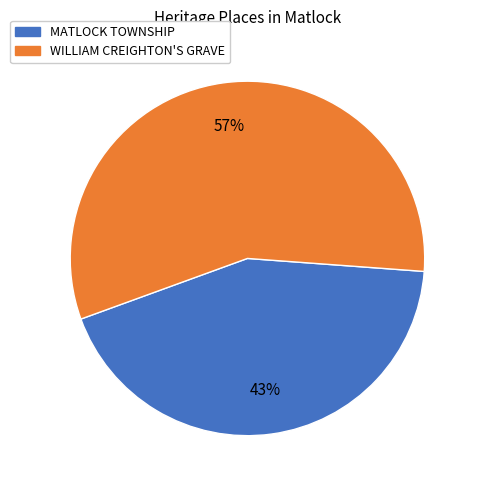

To the nearest percent, what portion does WILLIAM CREIGHTON'S GRAVE represent?

57%